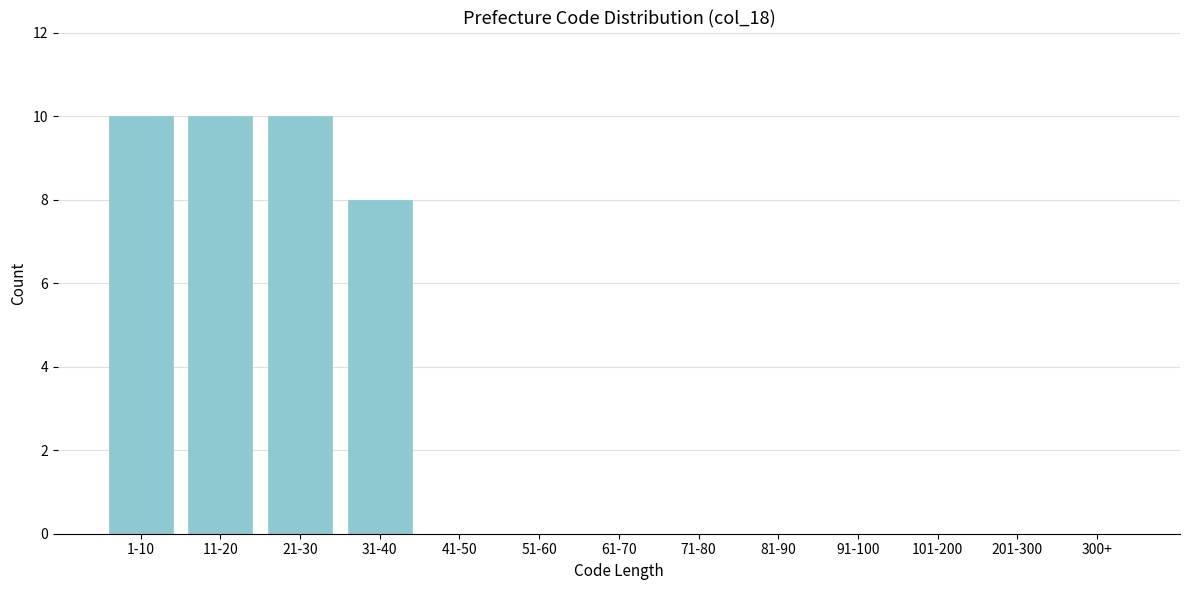

Reading left to right, what are all the values shown in this chart?

1-10=10	11-20=10	21-30=10	31-40=8	41-50=0	51-60=0	61-70=0	71-80=0	81-90=0	91-100=0	101-200=0	201-300=0	300+=0